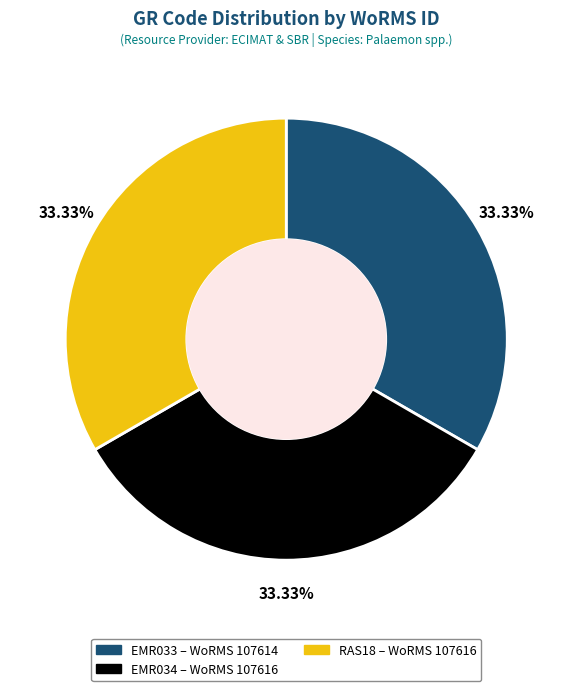

Combined, do EMR033 and EMR034 account for over 50%?

Yes